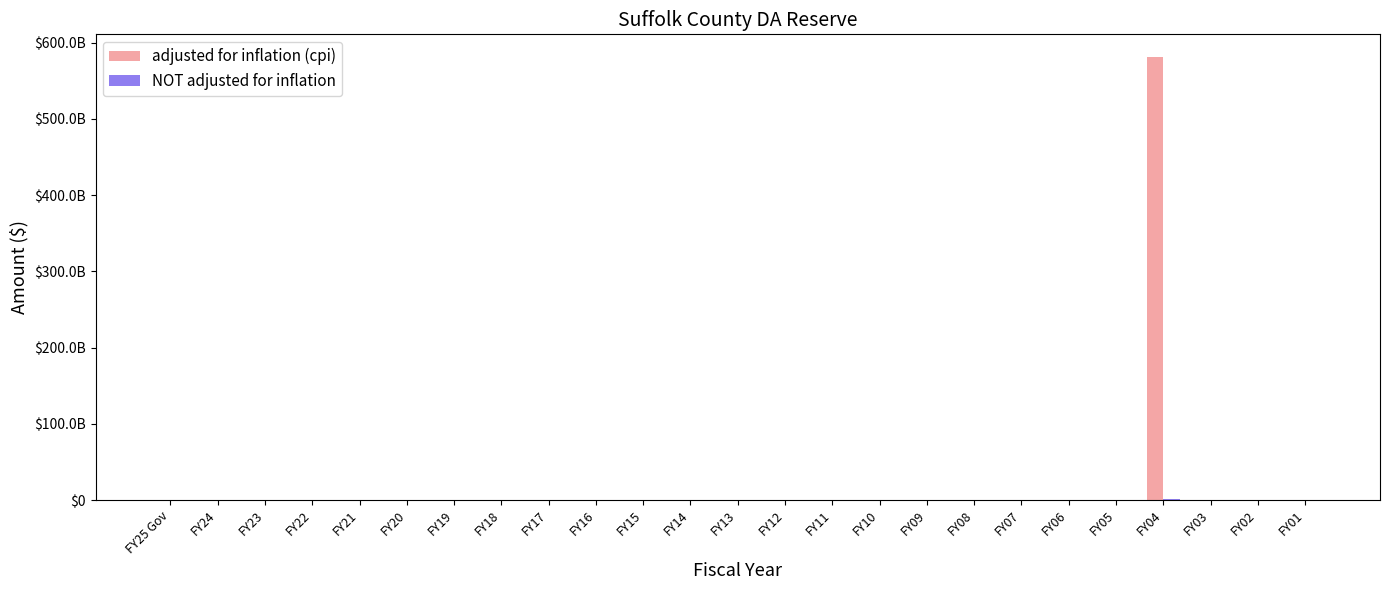

What is the difference between the maximum and minimum values in the NOT adjusted for inflation series?

867350000